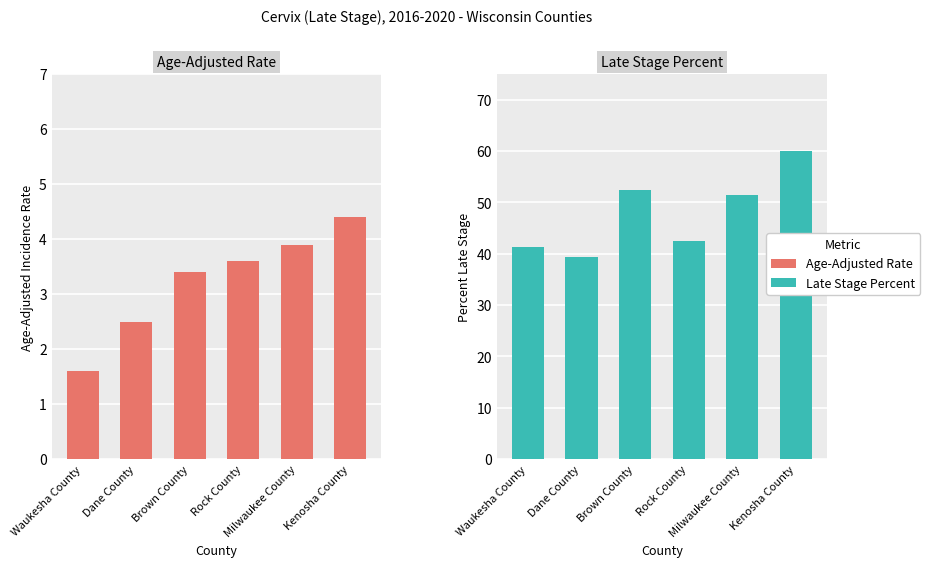

Between Rock County and Milwaukee County, which series saw the biggest shift?

Late Stage Percent